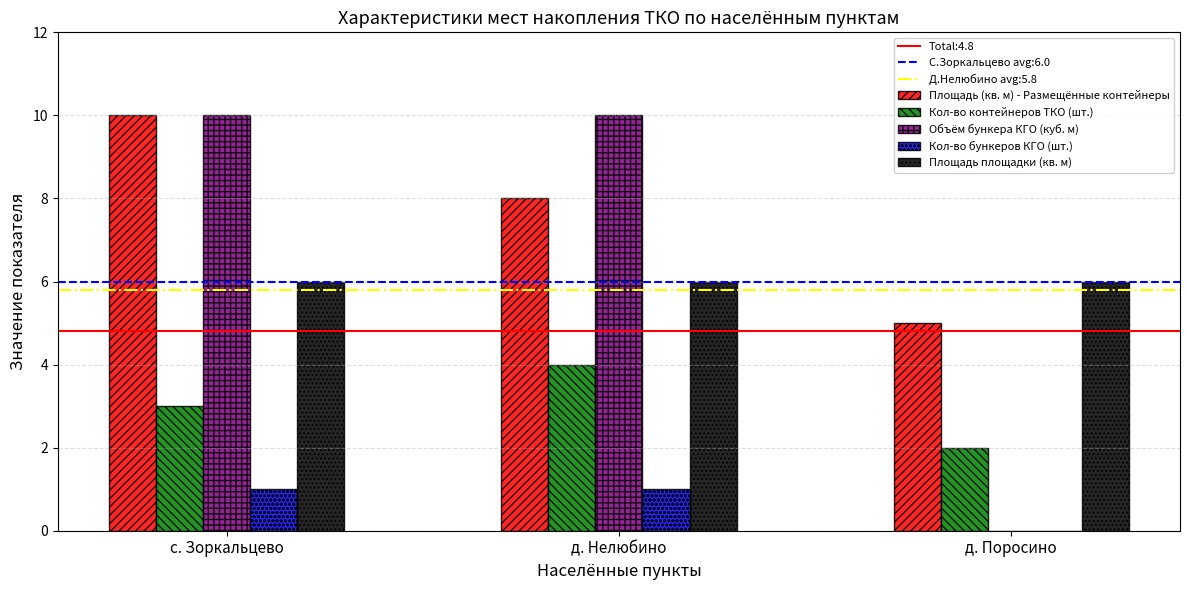

What is the approximate value of Площадь (кв. м) - Размещённые контейнеры at д. Нелюбино?

8